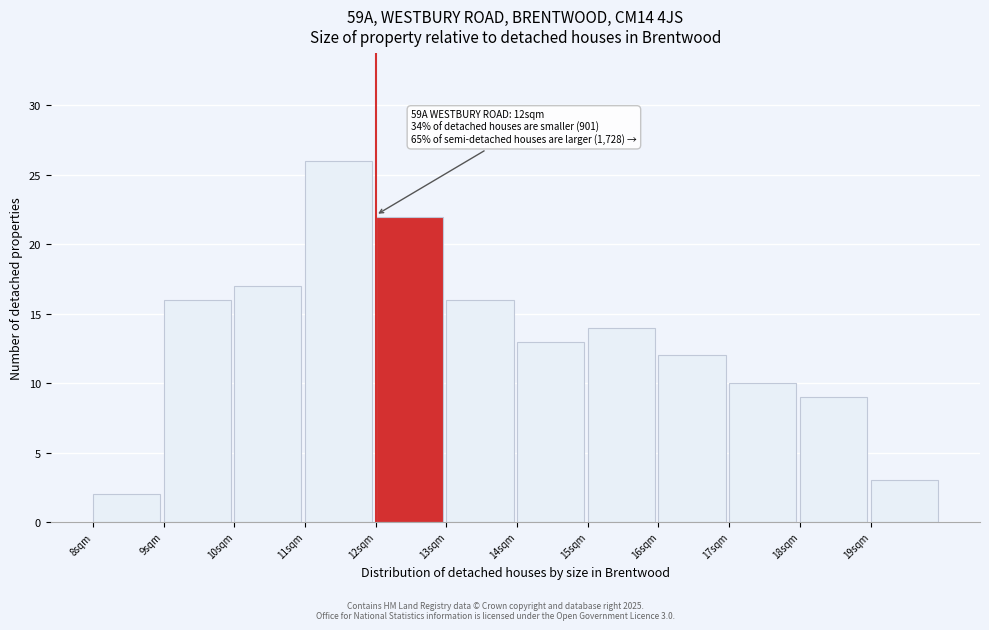

Over which range of the x-axis is the bar tallest?

11 to 12